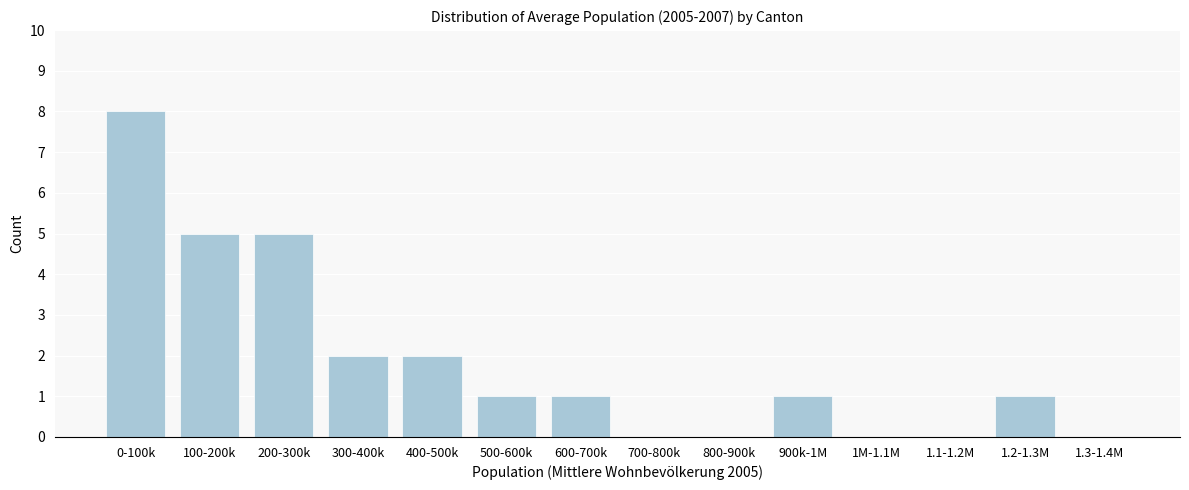

Reading left to right, list all the values displayed in this chart.

0-100k=8	100-200k=5	200-300k=5	300-400k=2	400-500k=2	500-600k=1	600-700k=1	700-800k=0	800-900k=0	900k-1M=1	1M-1.1M=0	1.1-1.2M=0	1.2-1.3M=1	1.3-1.4M=0